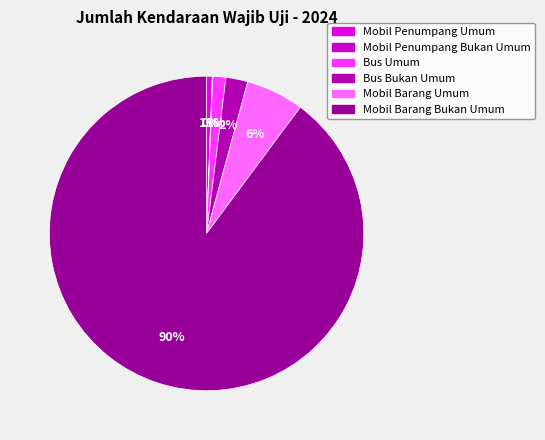

To the nearest percent, what is the average slice percentage?

17%